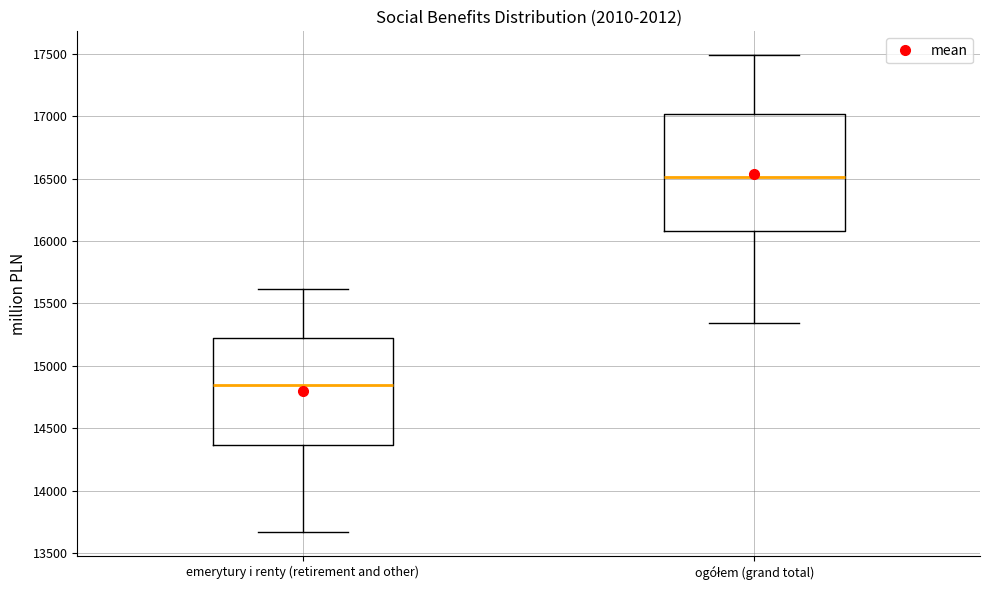

Reading left to right, transcribe this box plot: for each box, give where its median line is, the range the box spans, and where its two whiskers end, as read against the y-axis. The values are not printed on the chart, so give them approximately, as read against the axis.

emerytury i renty (retirement and other): median 14850, box 14350 to 15200, whiskers 13650 to 15600
ogółem (grand total): median 16500, box 16100 to 17000, whiskers 15350 to 17500